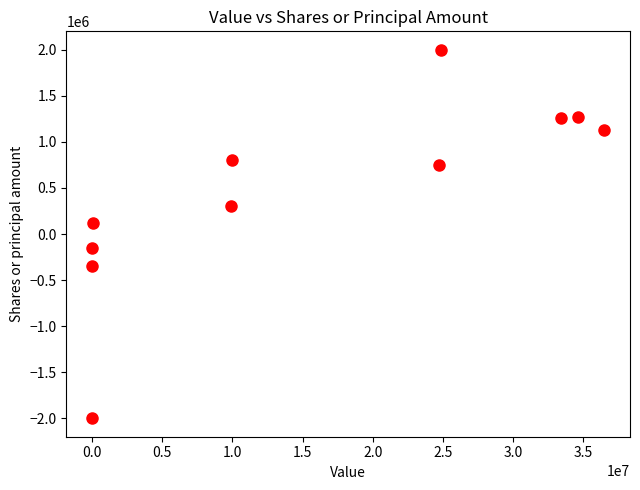

What is the average Y value?

465273